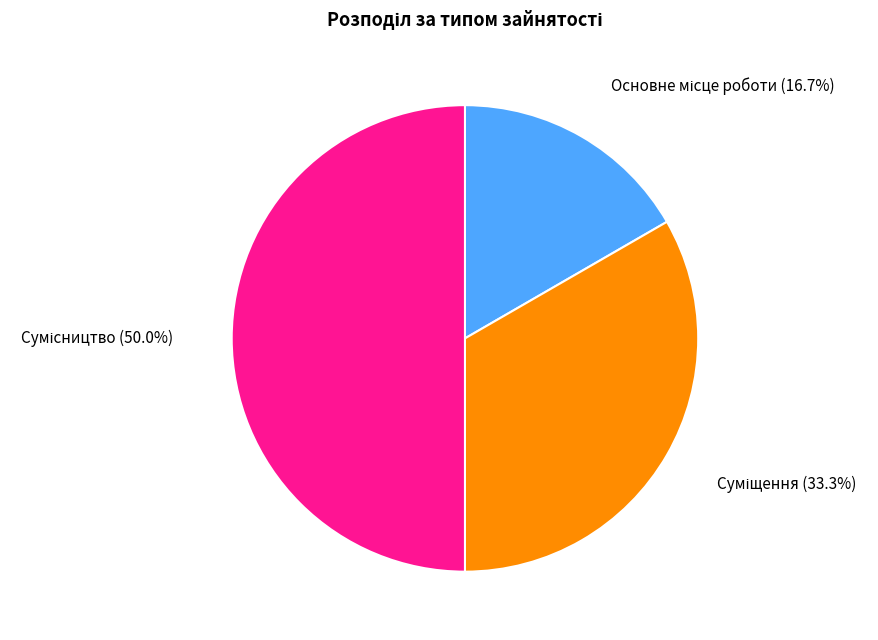

Which slice is the largest?

Сумісництво